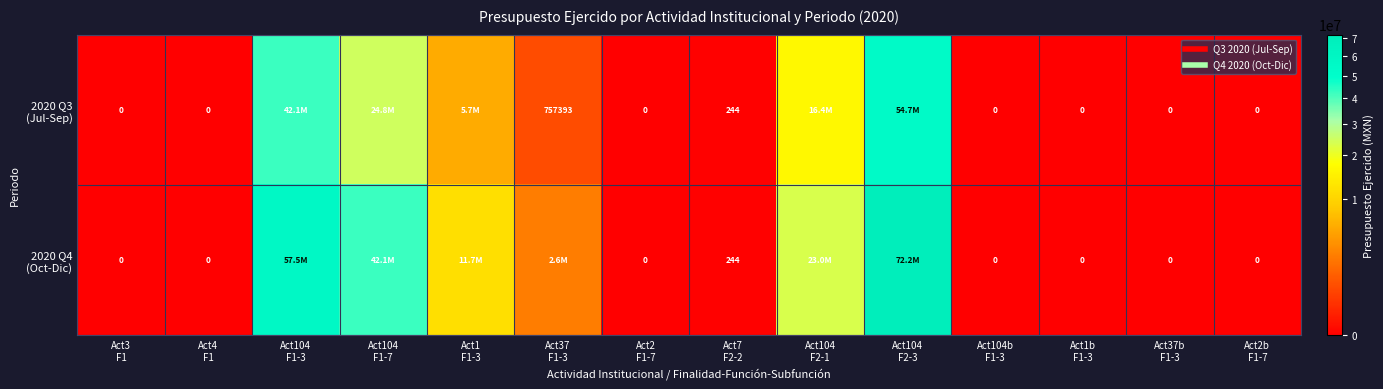

What is the maximum value for 2020 Q4 (Oct-Dic)?

72163132.7